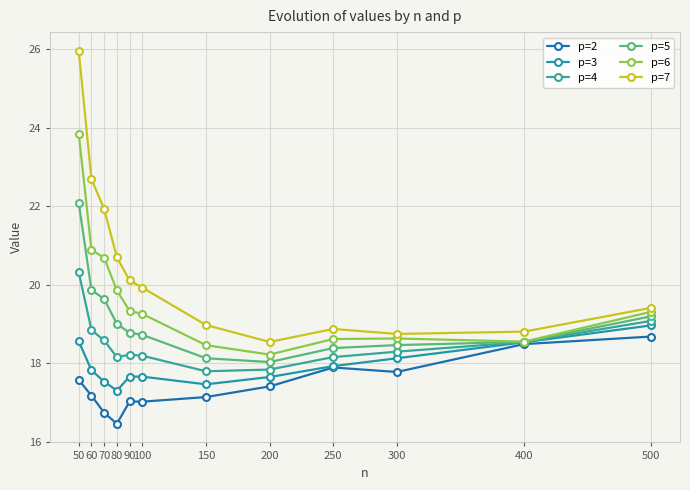

Which series changed the most between 60 and 200?

p=7